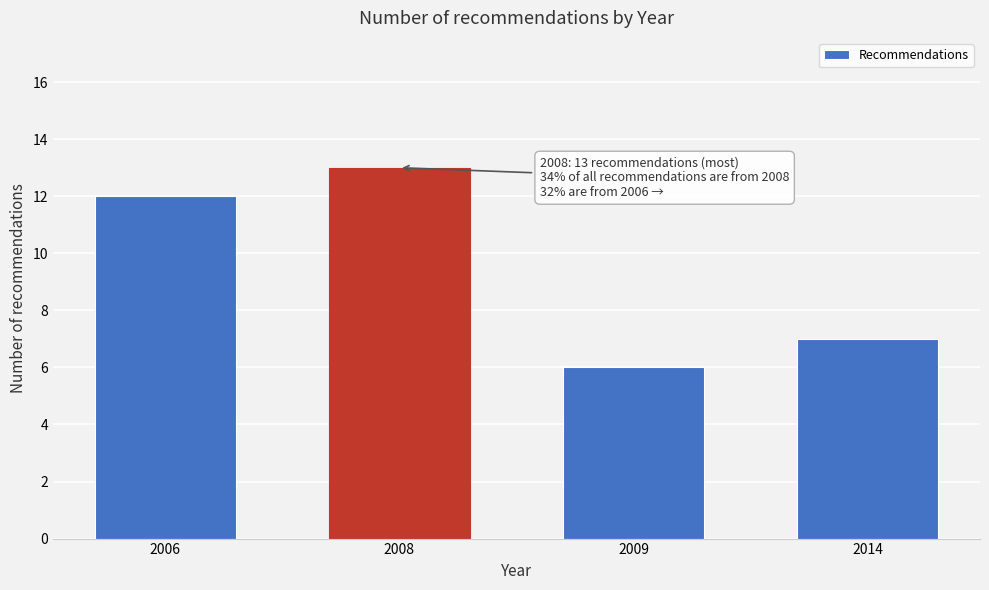

Reading right to left, list all the values displayed in this chart.

7	6	13	12